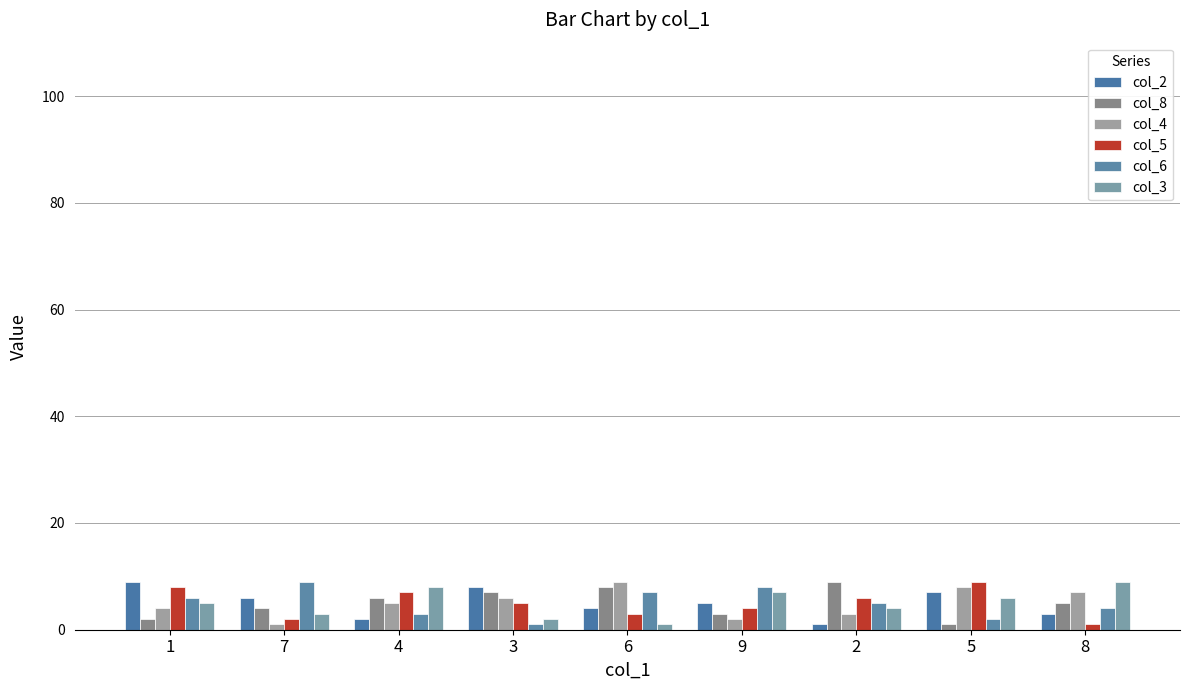

Count the col_2 values in the range 3 to 7.

5